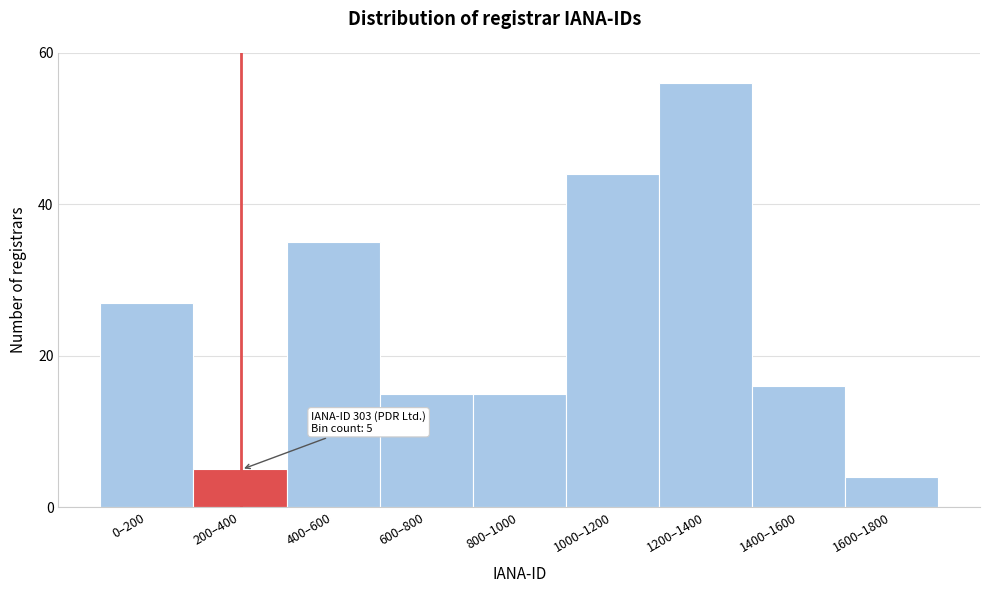

Reading right to left, transcribe all the data shown in this chart.

4	16	56	44	15	15	35	5	27